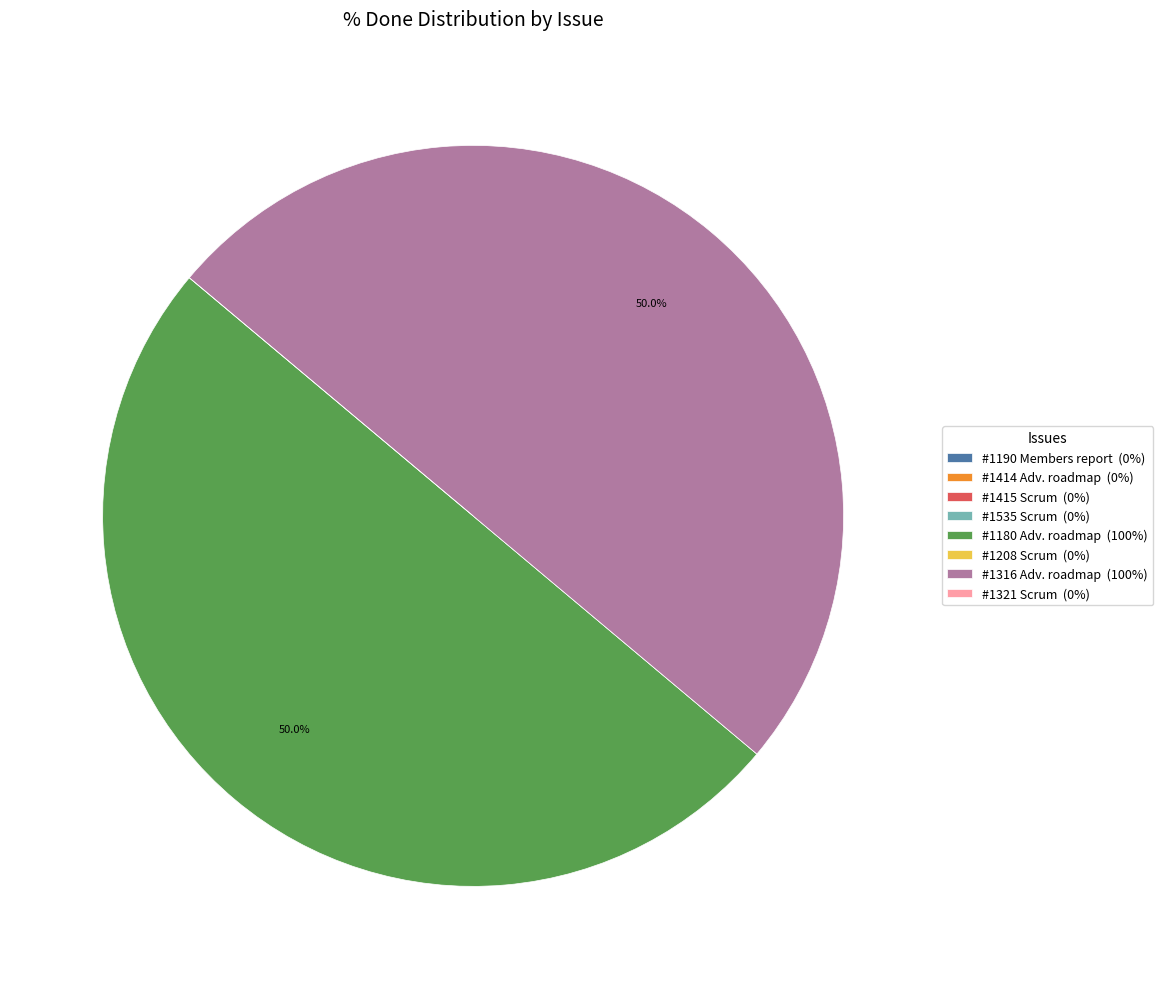

Rank the categories by value from lowest to highest.

1190, 1414, 1415, 1535, 1208, 1321, 1180, 1316